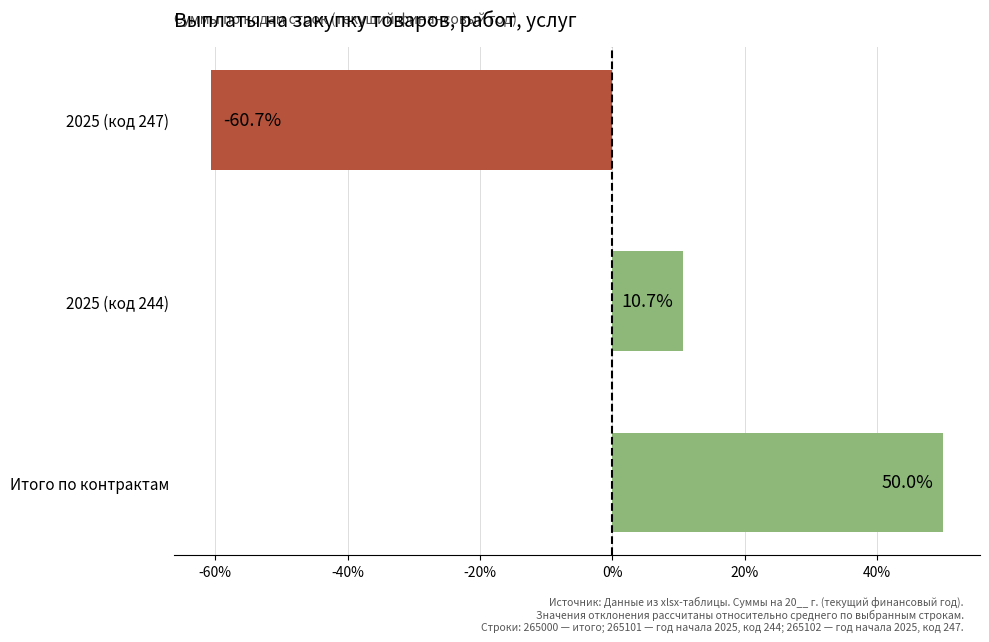

Which has a higher value, 2025 (код 244) or Итого по контрактам?

Итого по контрактам